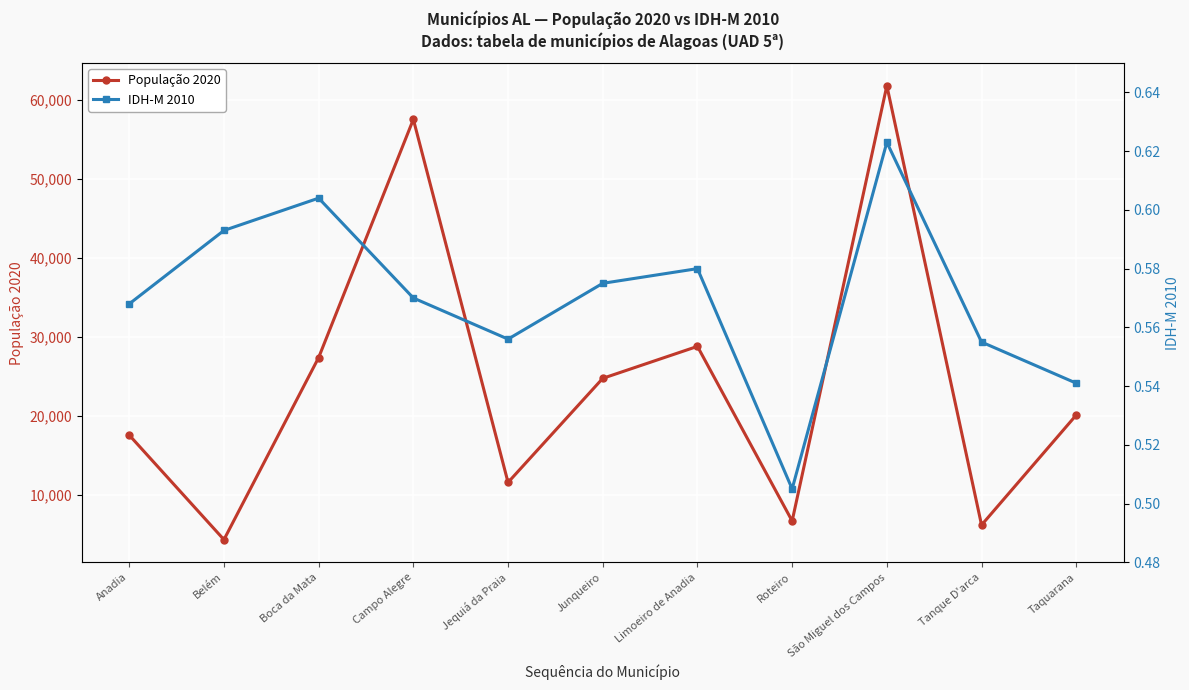

Reading left to right, list all the values displayed in this chart.

População 2020: 17526.0	4284.0	27356.0	57537.0	11536.0	24722.0	28771.0	6649.0	61797.0	6138.0	20072.0
IDH-M 2010: 0.6	0.6	0.6	0.6	0.6	0.6	0.6	0.5	0.6	0.6	0.5